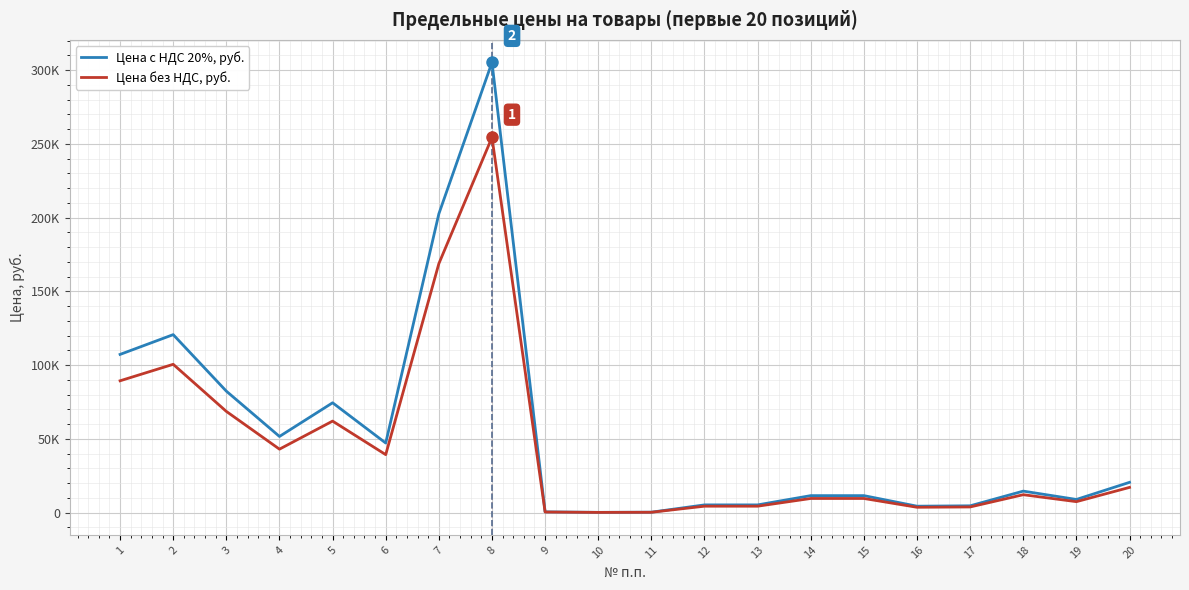

At which category does Цена без НДС, руб. reach its first local valley?

4